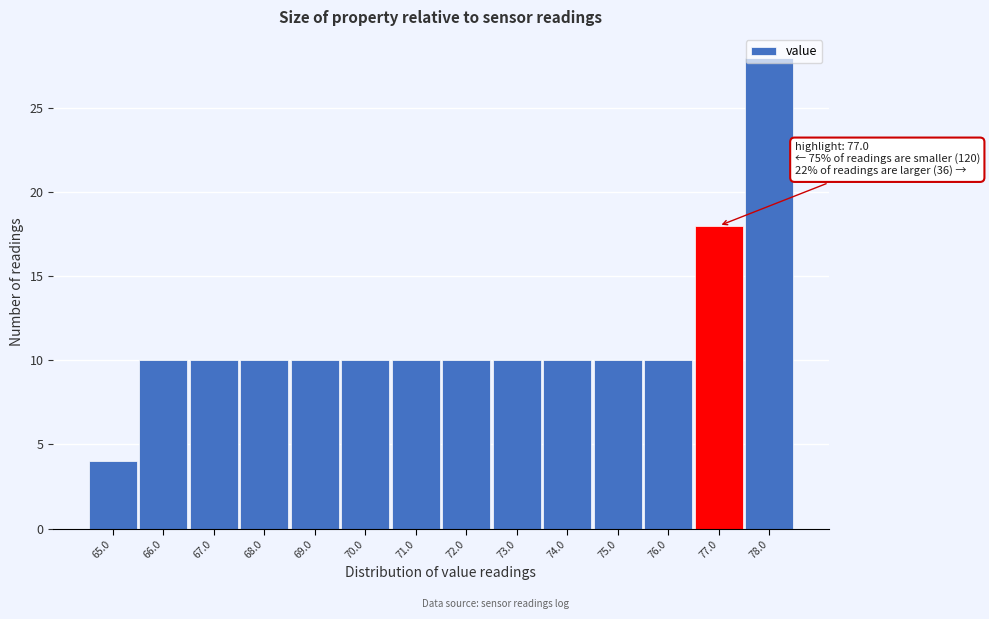

Which range on the x-axis has the tallest bar?

77.5 to 78.5